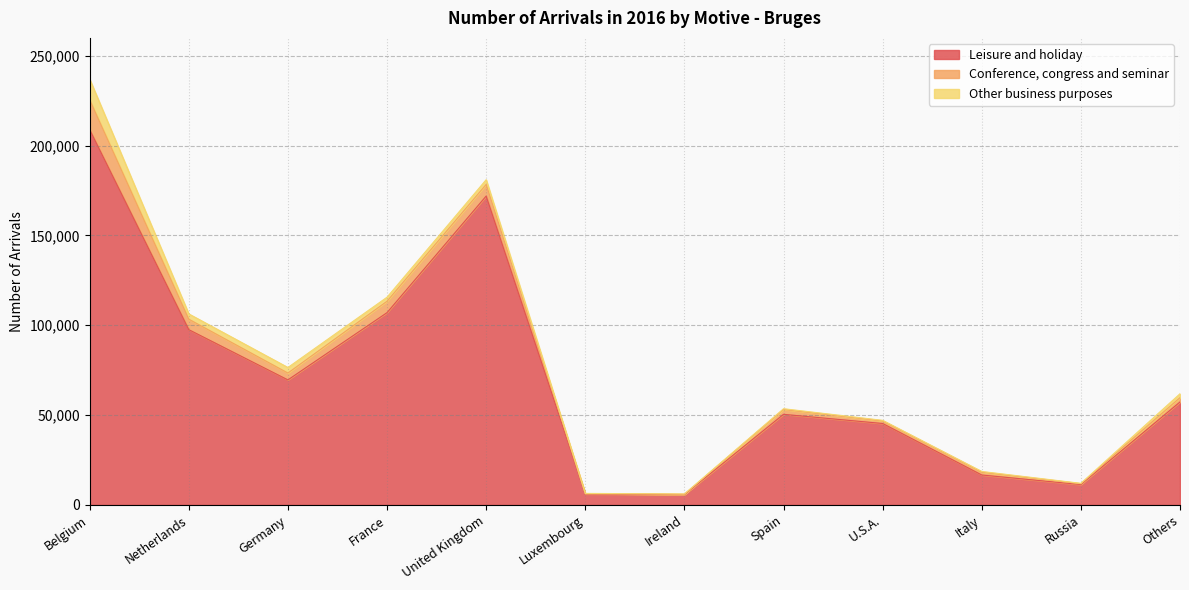

What is the label of the 11th point from the right?

Netherlands